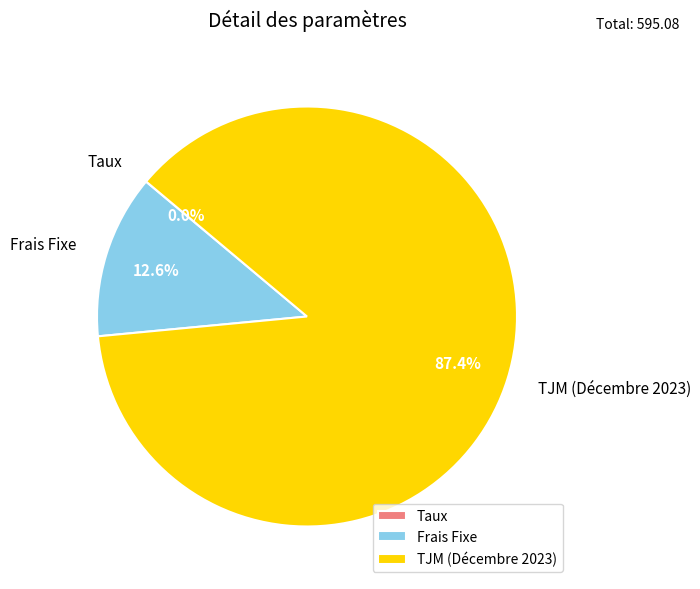

Which category accounts for the majority?

TJM (Décembre 2023)